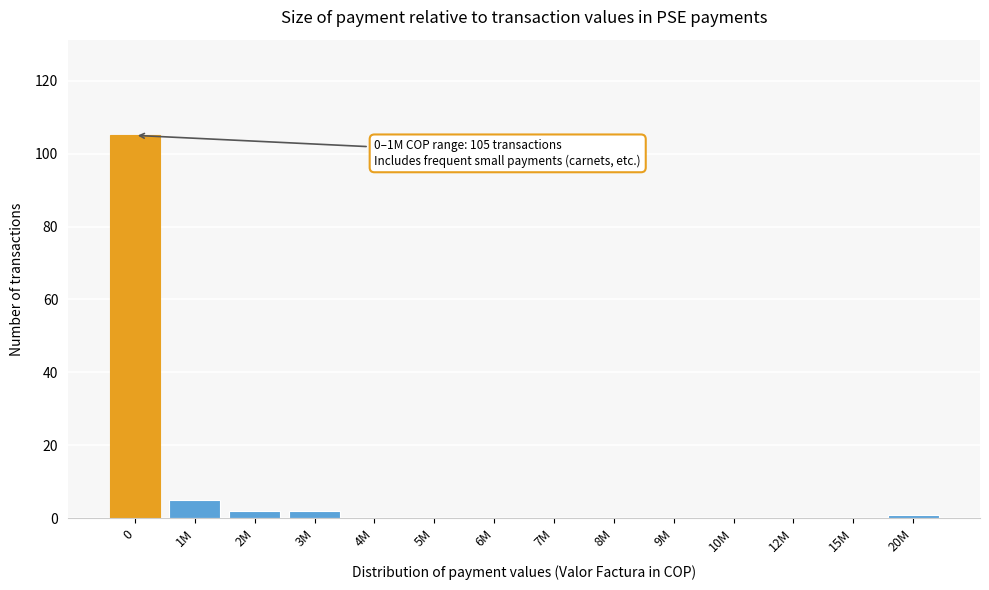

Reading right to left, extract all data points from this chart.

20M=1	15M=0	12M=0	10M=0	9M=0	8M=0	7M=0	6M=0	5M=0	4M=0	3M=2	2M=2	1M=5	0=105